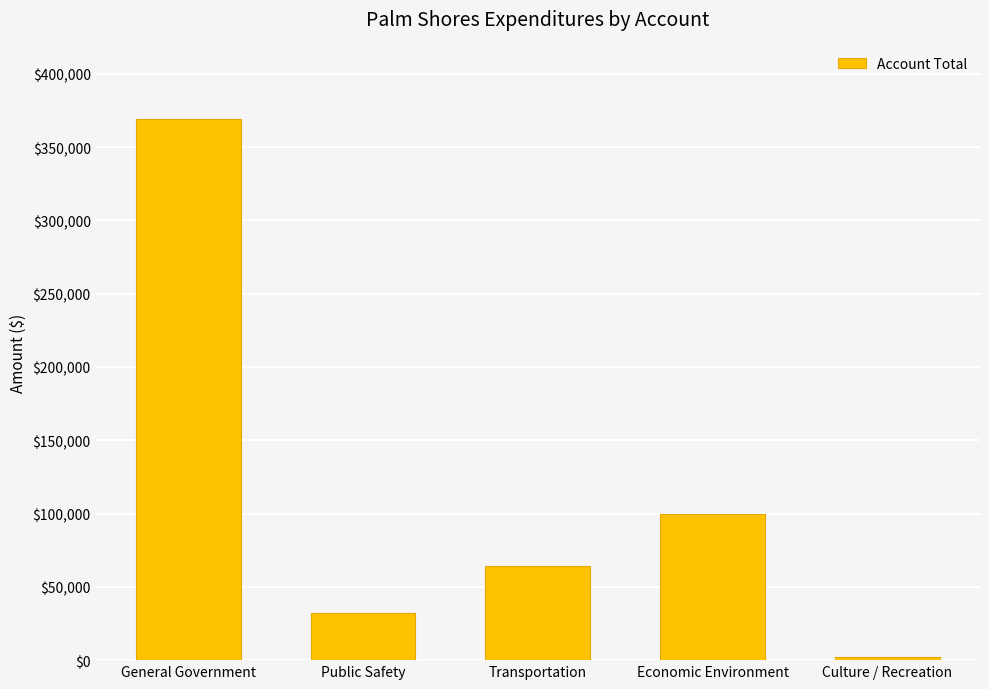

What is the change in value from Economic Environment to Culture / Recreation?

-97233